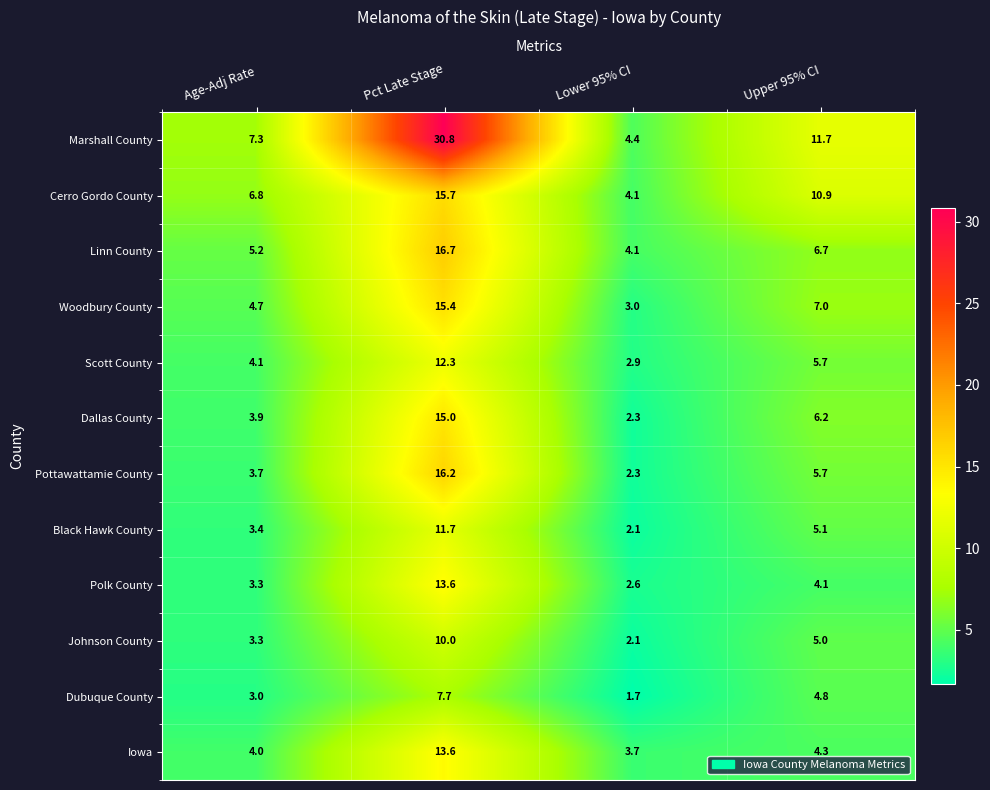

Count the number of data series in this chart.

12